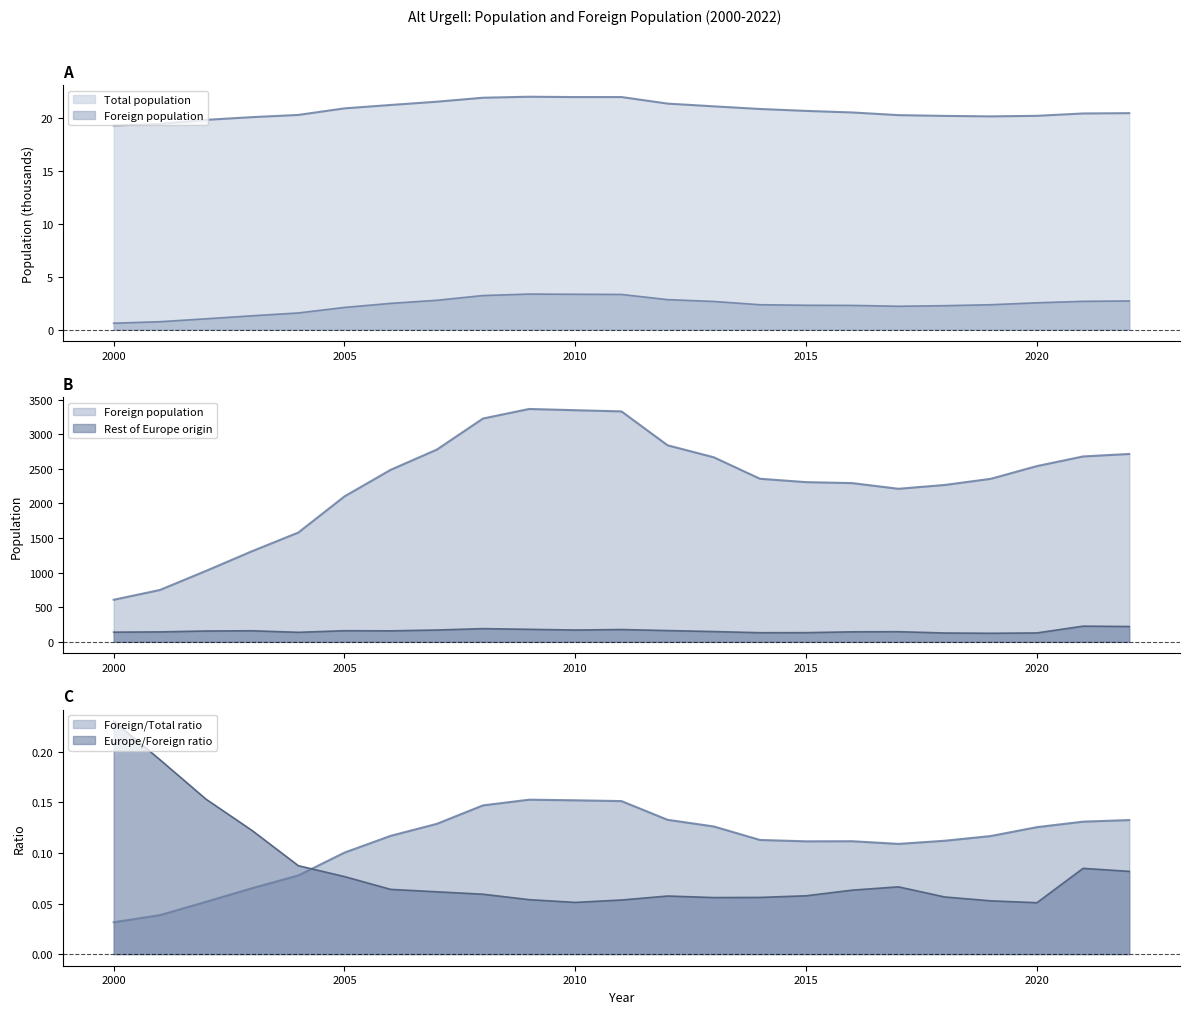

Which category has the lowest value in the Rest of Europe origin series?

2019